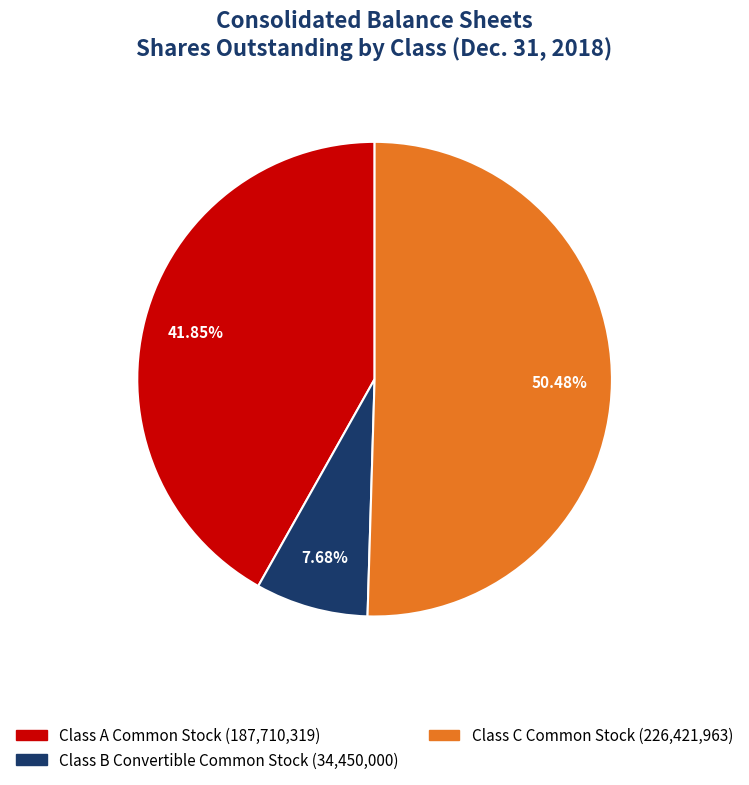

Count the number of slices in the pie.

3